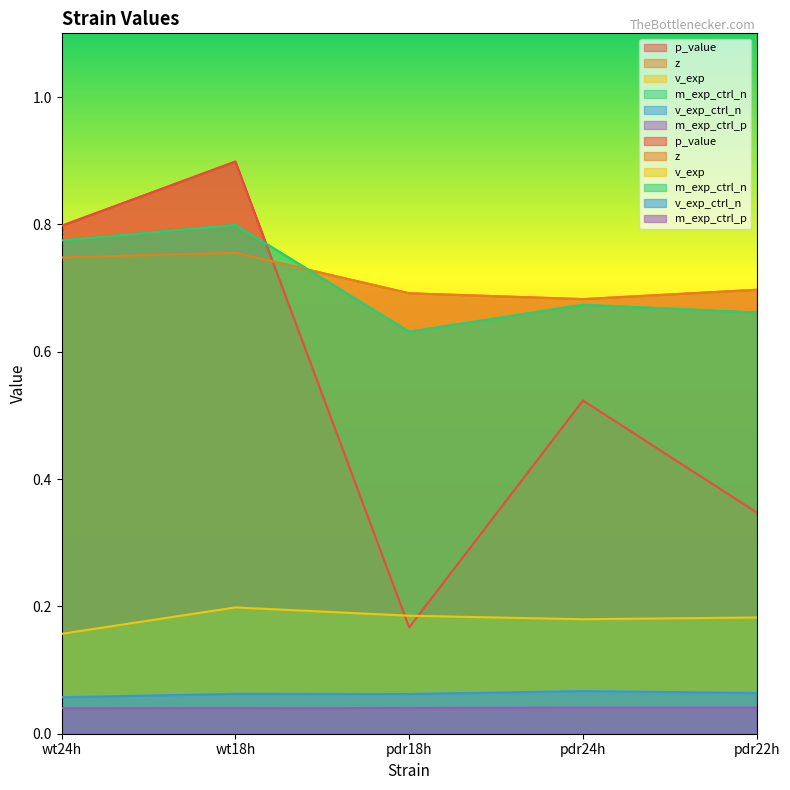

What is the value of the z point at the 4th from the left?

0.7